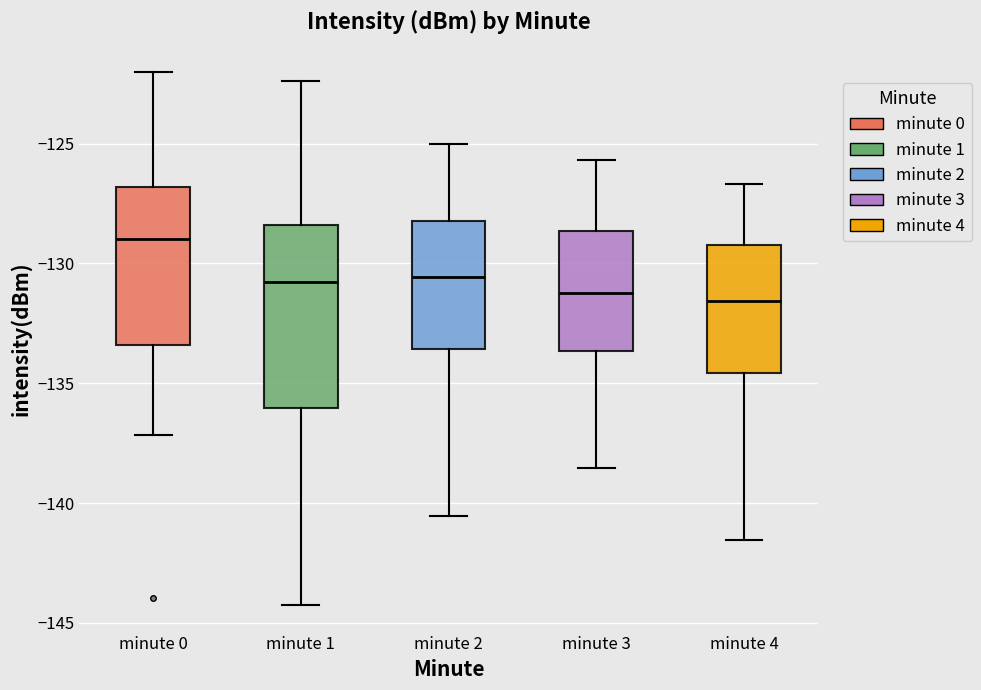

Reading left to right, transcribe this box plot: for each box, give where its median line is, the range the box spans, and where its two whiskers end, as read against the y-axis. The values are not printed on the chart, so give them approximately, as read against the axis.

minute 0: median -129.0, box -133.5 to -127.0, whiskers -137.0 to -122.0
minute 1: median -131.0, box -136.0 to -128.5, whiskers -144.0 to -122.5
minute 2: median -130.5, box -133.5 to -128.0, whiskers -140.5 to -125.0
minute 3: median -131.0, box -133.5 to -128.5, whiskers -138.5 to -125.5
minute 4: median -131.5, box -134.5 to -129.0, whiskers -141.5 to -126.5